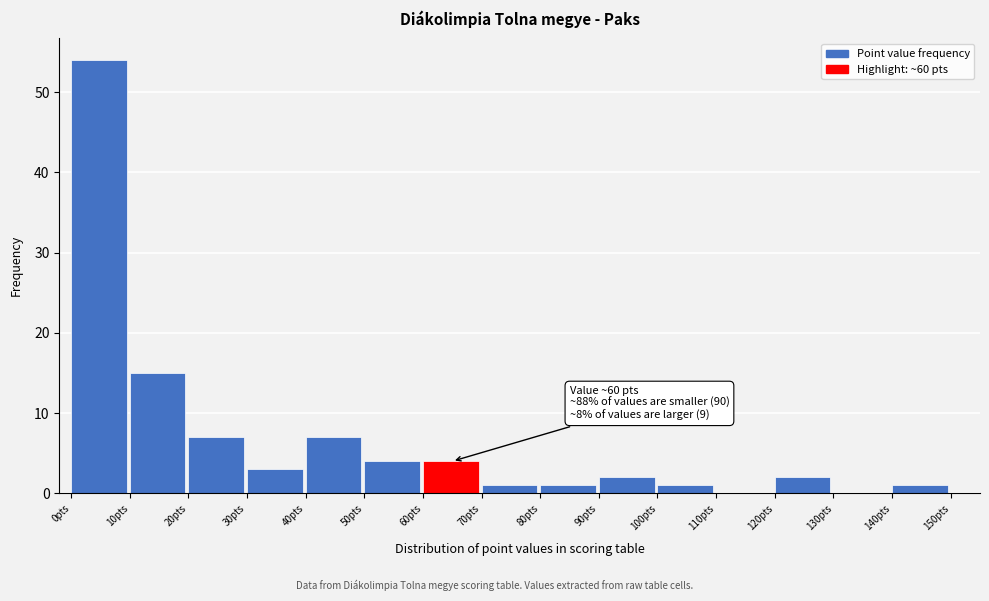

Which range on the x-axis has the tallest bar?

0 to 10